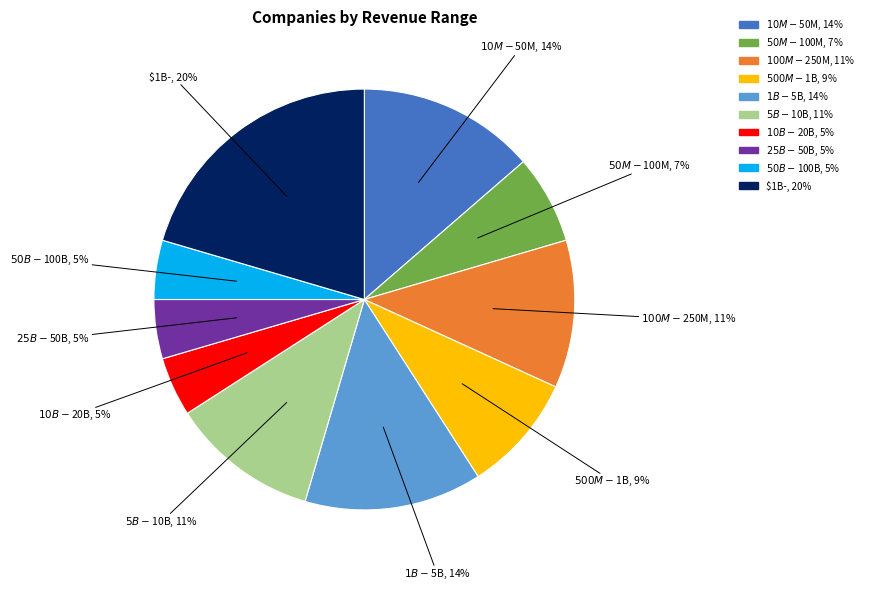

Is there a majority slice in this chart?

No